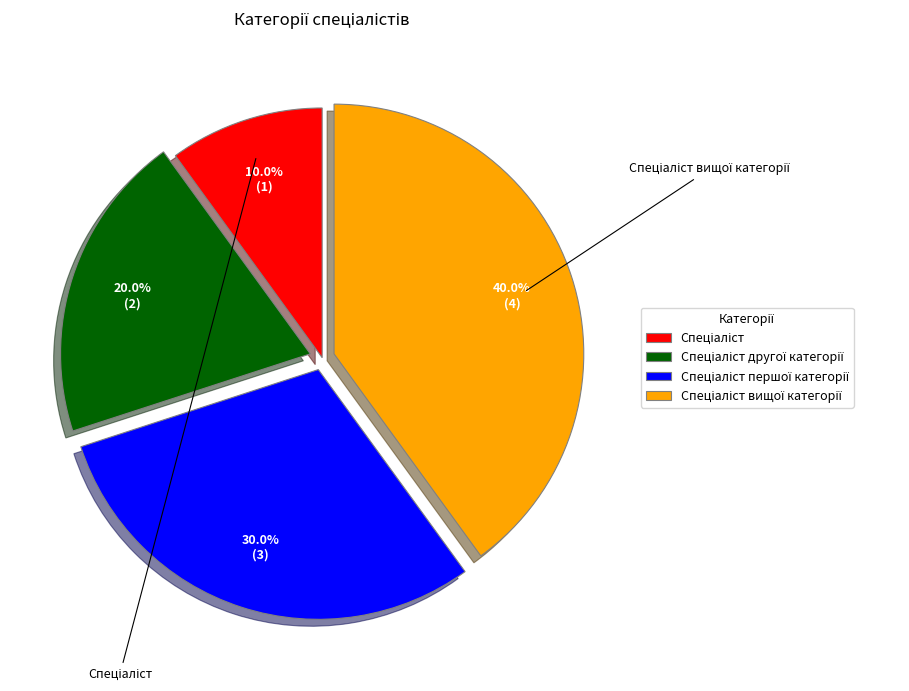

Is Спеціаліст другої категорії the majority of the pie?

No